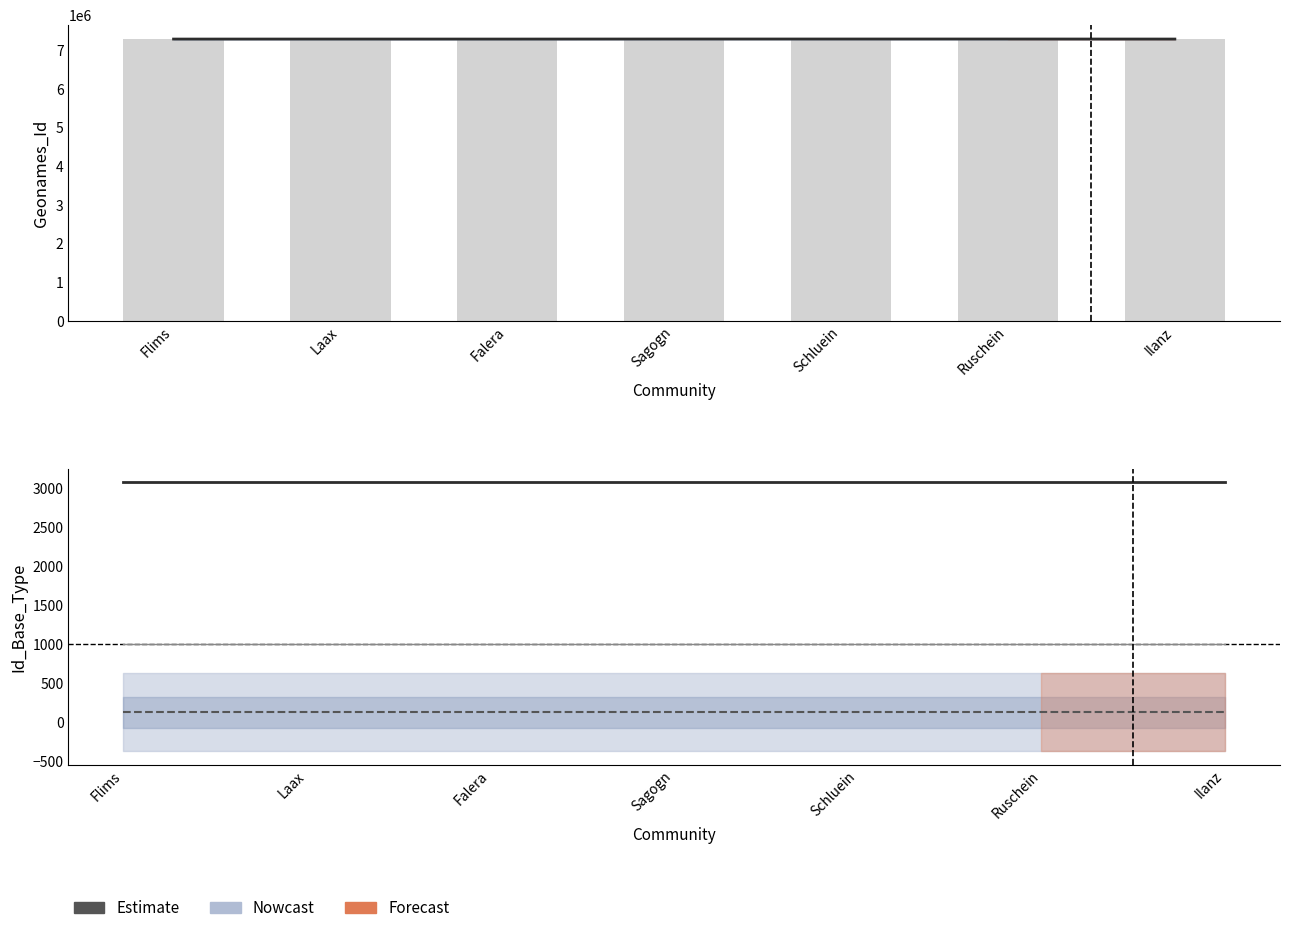

What is the total value across all series at Ruschein?

7291194